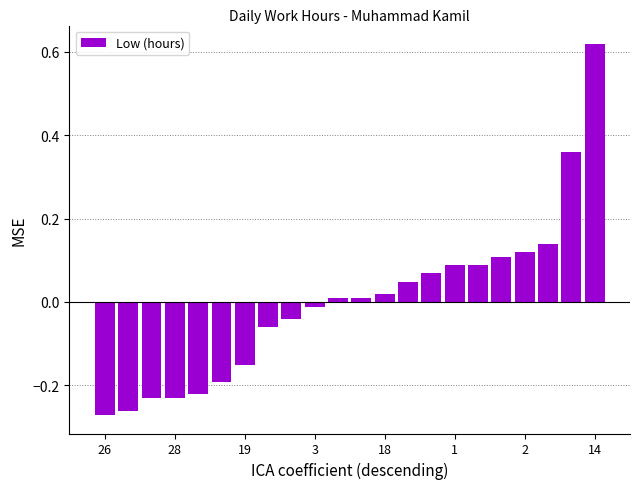

What is the difference between the maximum and second lowest values?

0.9